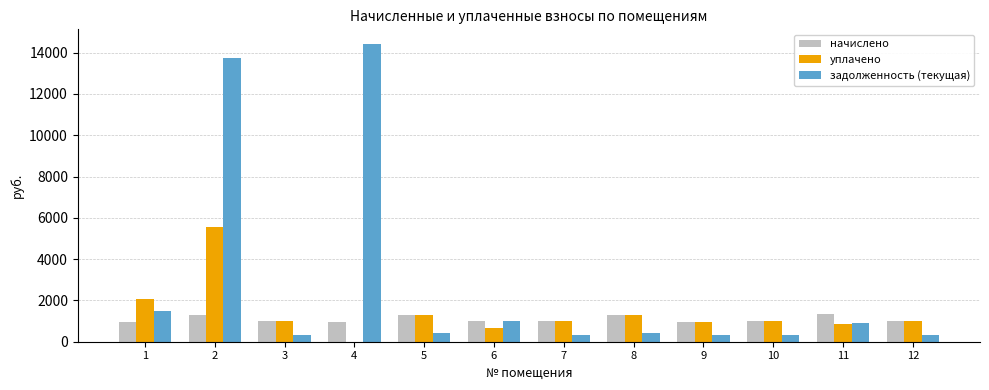

Which series has the largest total across all categories?

задолженность (текущая)